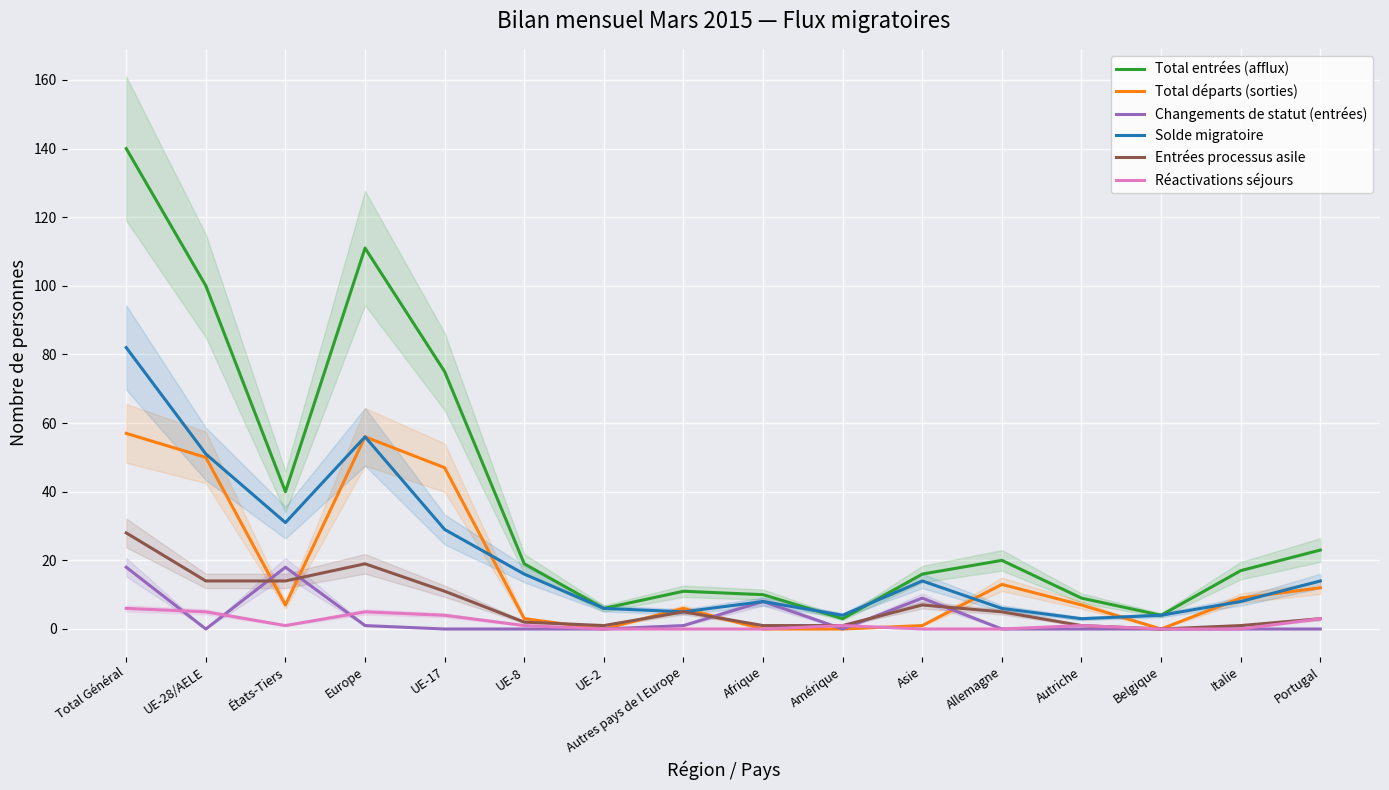

How many values in the Solde migratoire series are below 14?

8